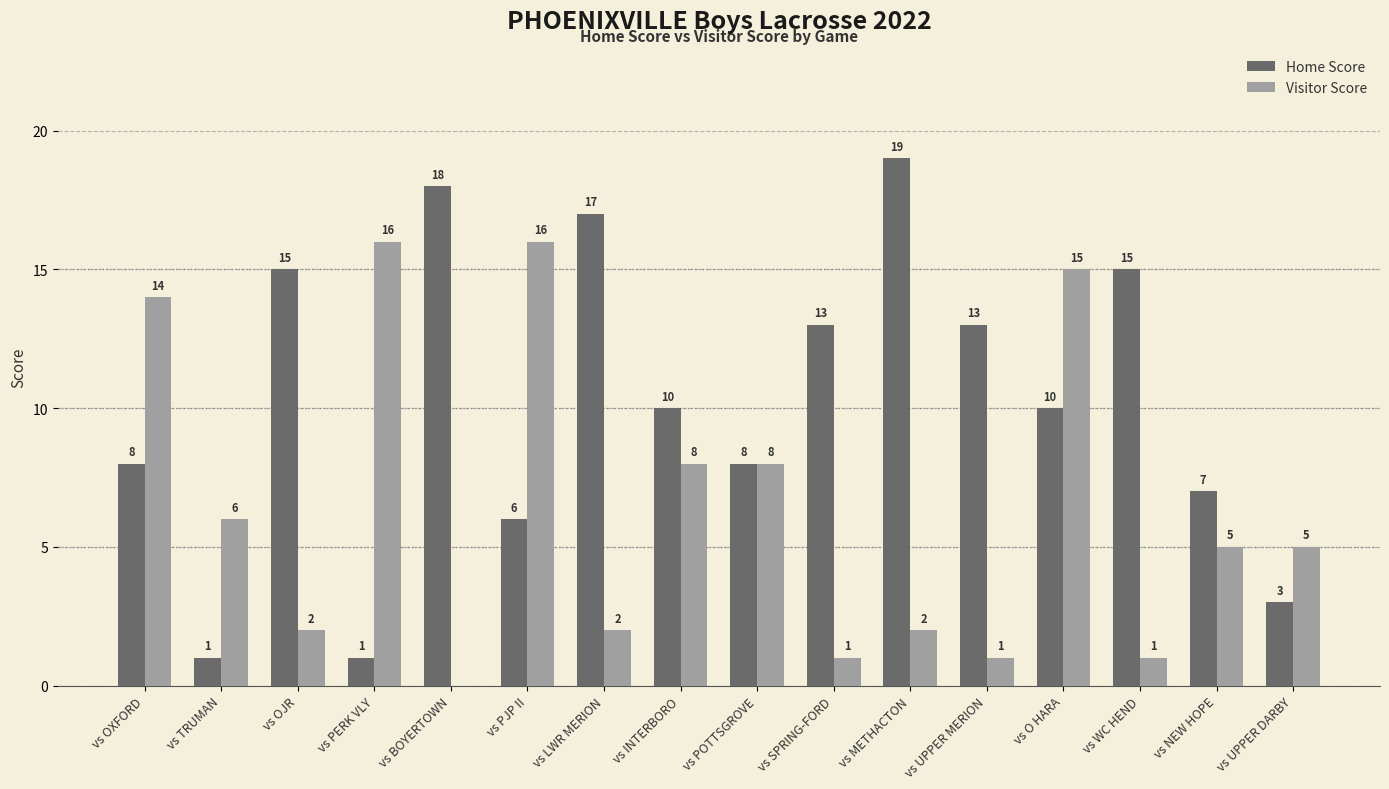

Where does the Visitor Score series first go above 5?

vs OXFORD